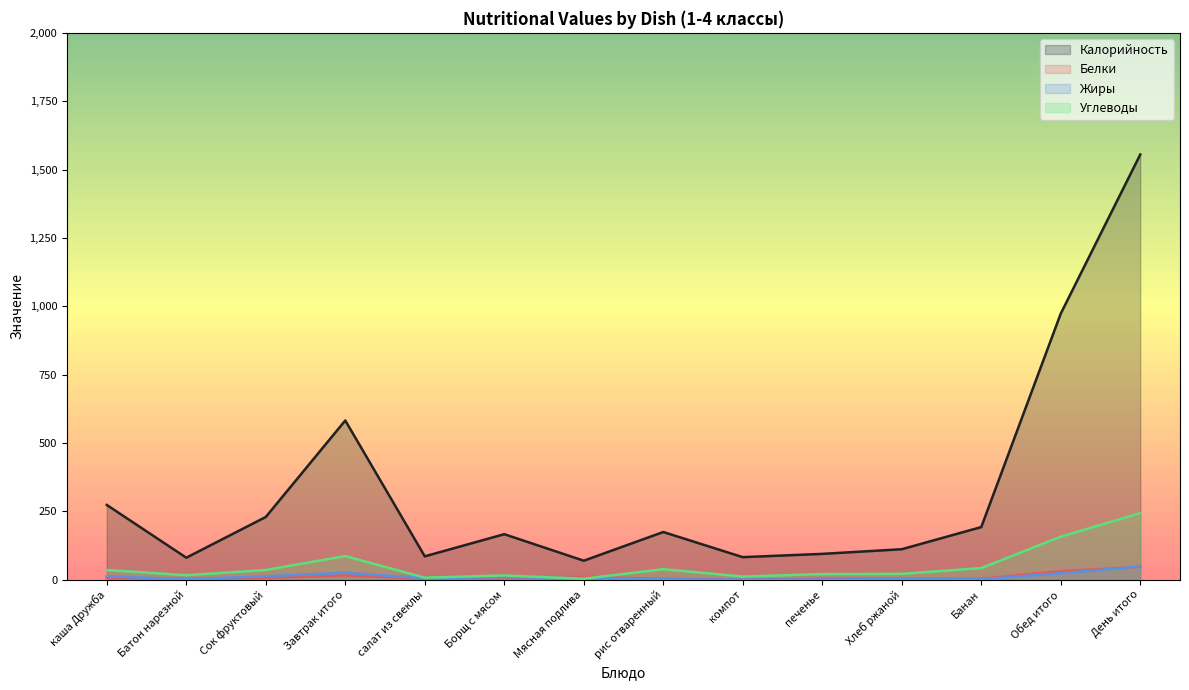

Reading left to right, what are all the values shown in this chart?

Калорийность: 273	80	229	582	85	166	69	174	82	94	111	192	973	1555
Белки: 6	3	6	15	3	6	9	3	0	3	4	3	31	46
Жиры: 12	1	12	25	5	9	5	1	0	0	2	1	23	48
Углеводы: 35	16	35	86	7	15	3	38	11	20	21	42	157	243